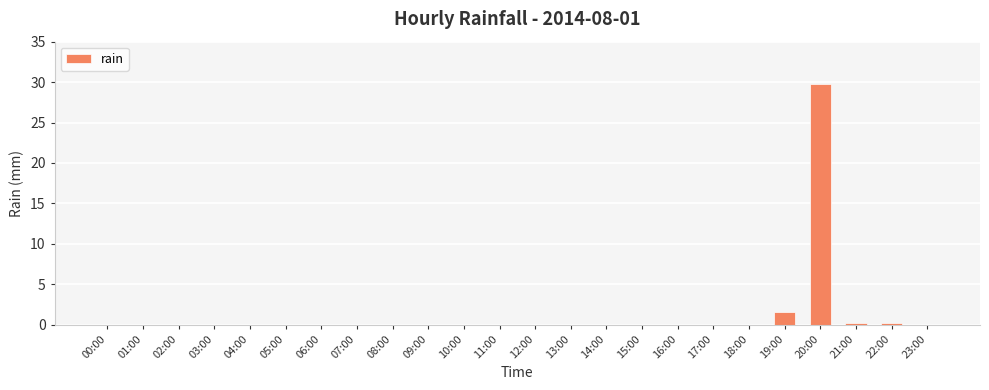

Are the bars grouped side by side (vs. stacked)?

No